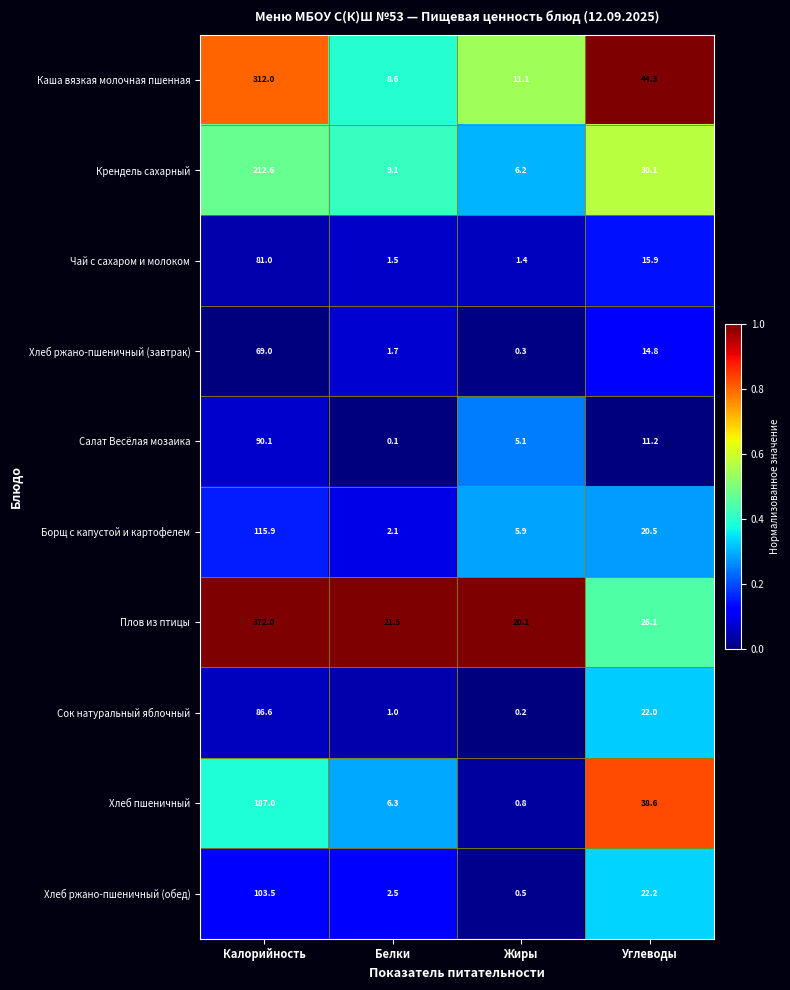

What is the difference between the highest and lowest values at Углеводы?

33.1